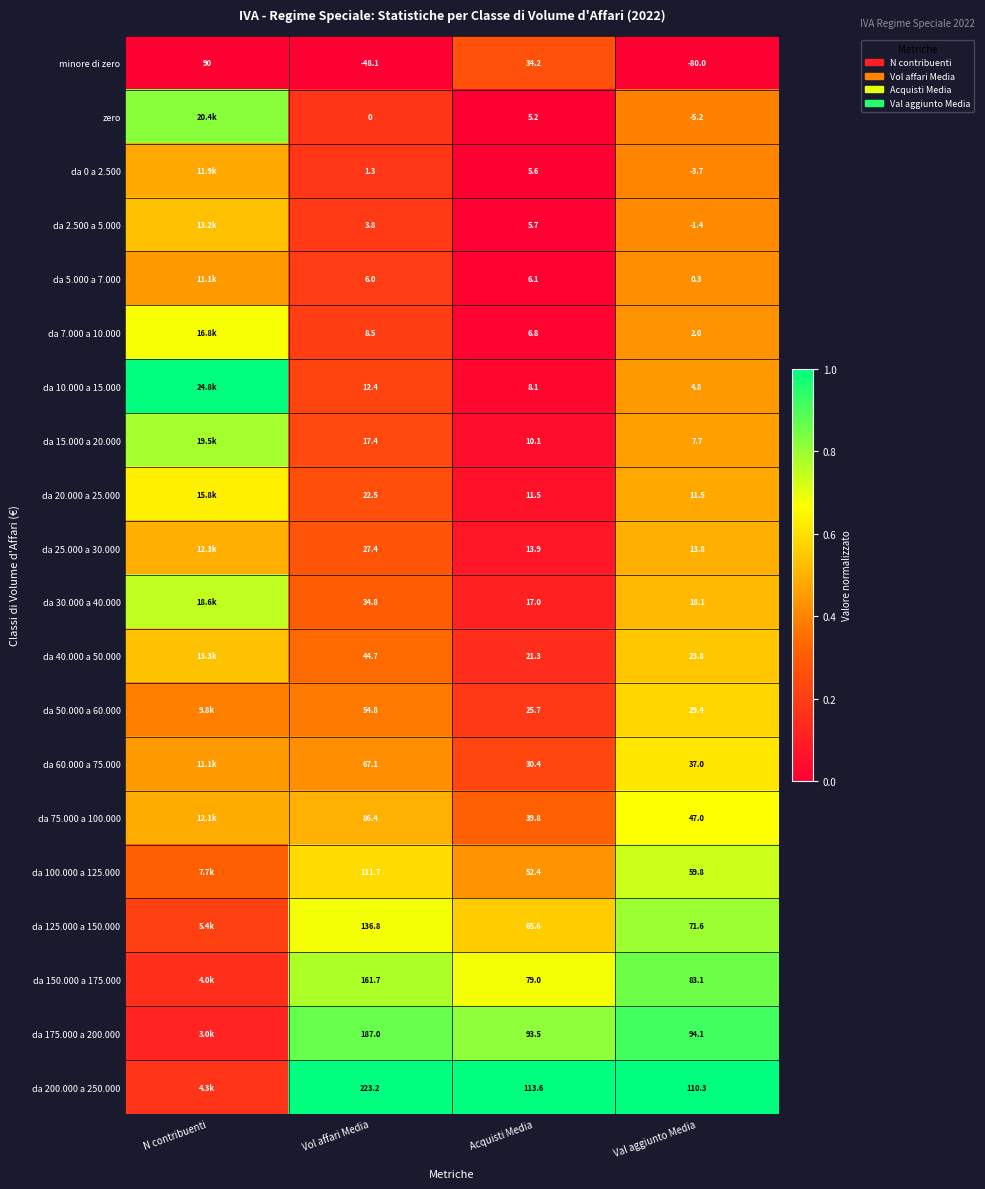

Between Acquisti Media and Val aggiunto Media, which series saw the biggest shift?

minore di zero